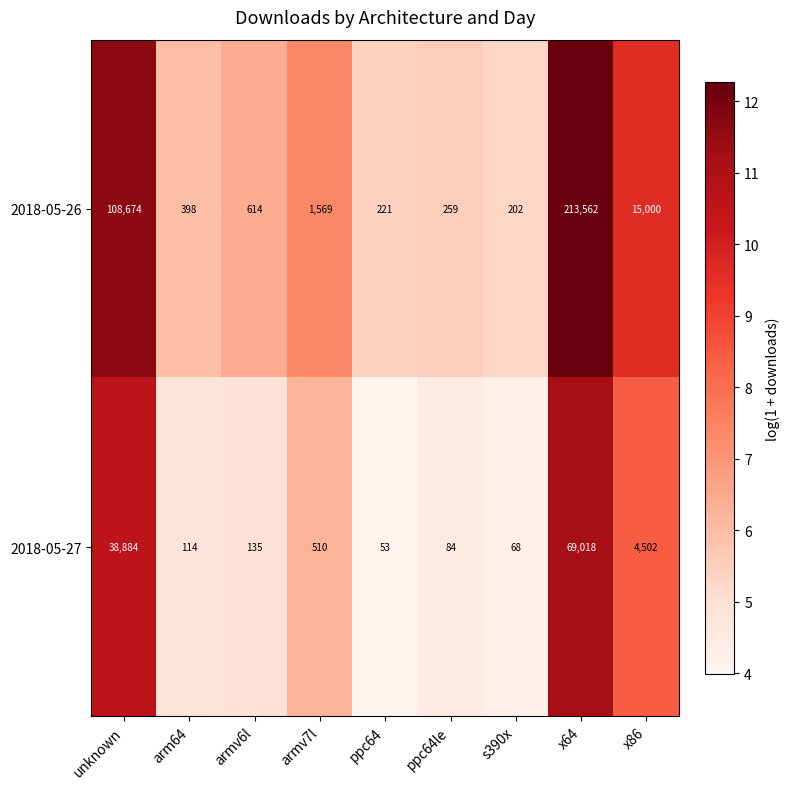

What is the spread (max minus min) of values at ppc64?

168